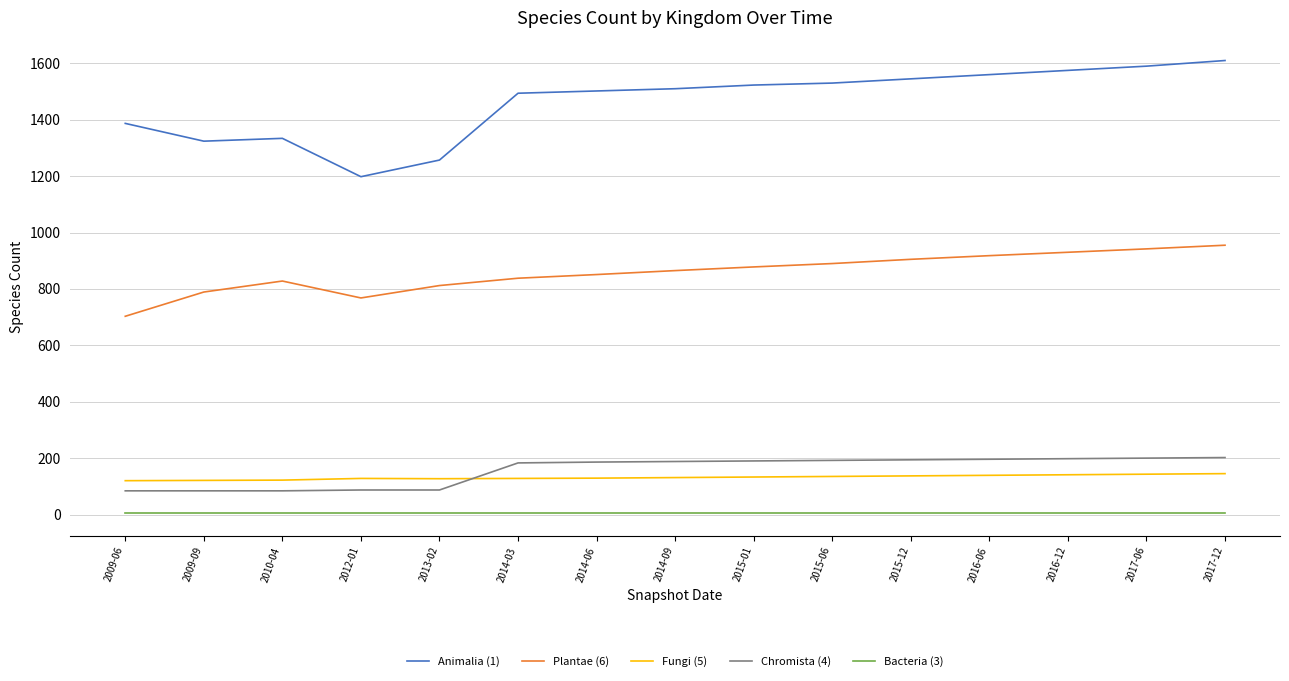

At how many categories does at least one series exceed 509?

15